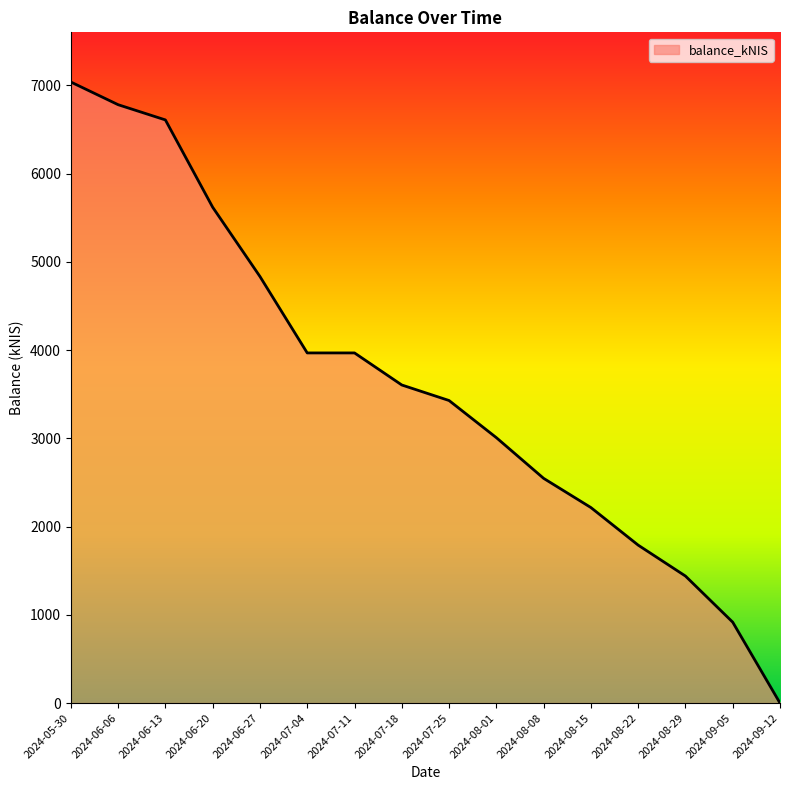

Reading right to left, transcribe all the data shown in this chart.

0.0	916.6	1439.3	1789.6	2215.5	2546.4	3007.5	3428.1	3604.1	3967.4	3967.4	4833.3	5618.3	6607.4	6779.9	7036.8